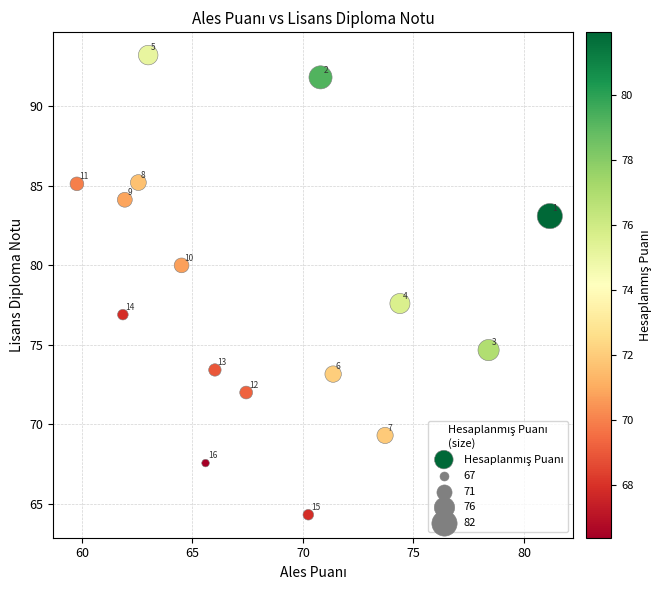

What Y value in the scatter plot is closest to 78?

77.6